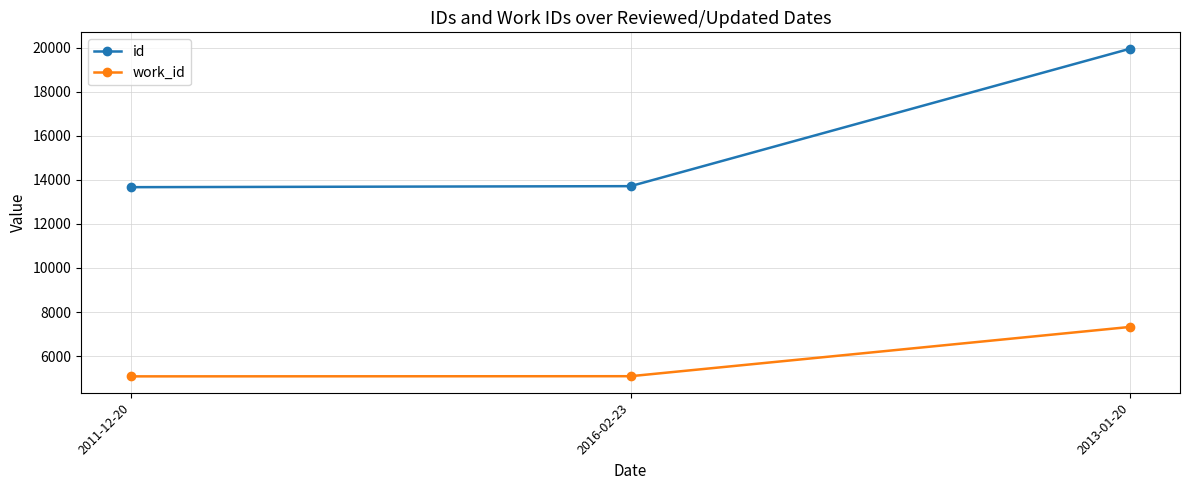

What is the total value across all series at 2011-12-20?

18750